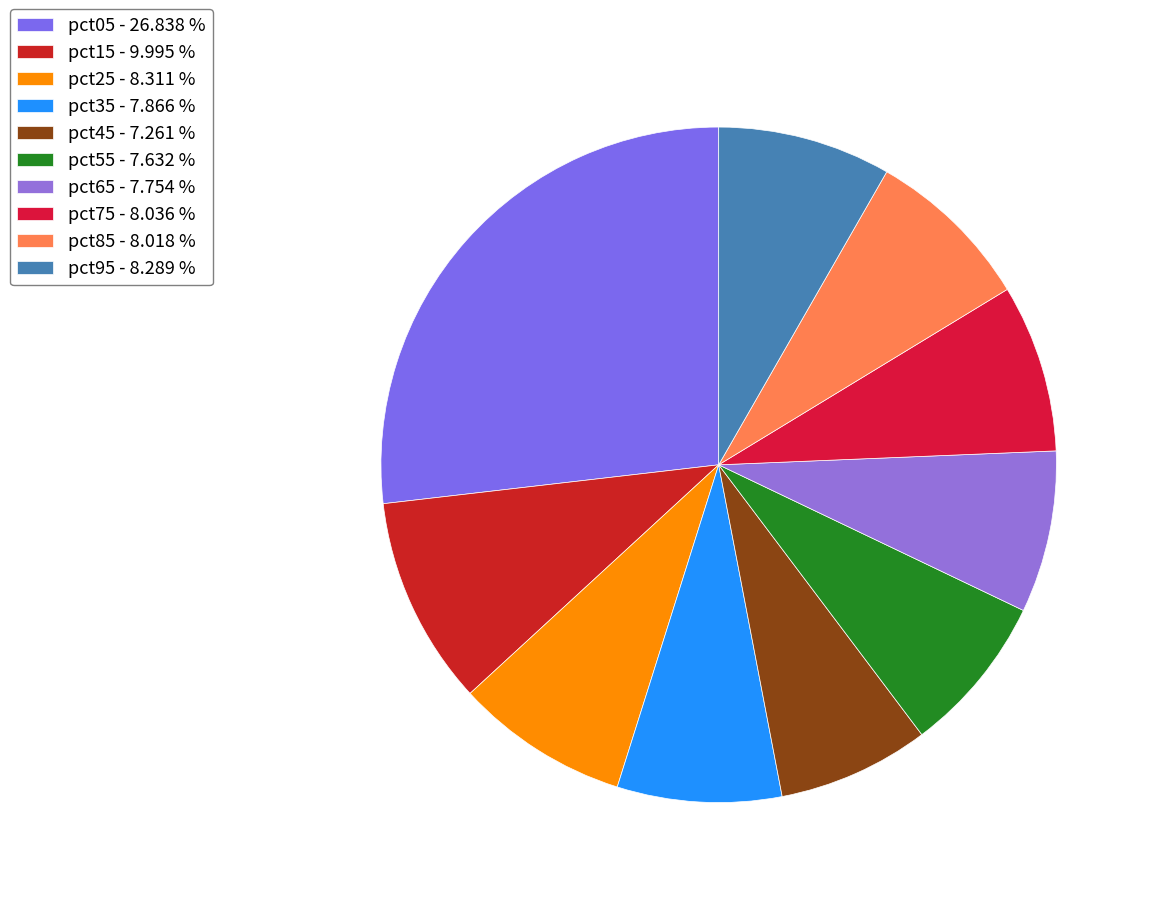

What is the largest slice in the pie chart?

pct05